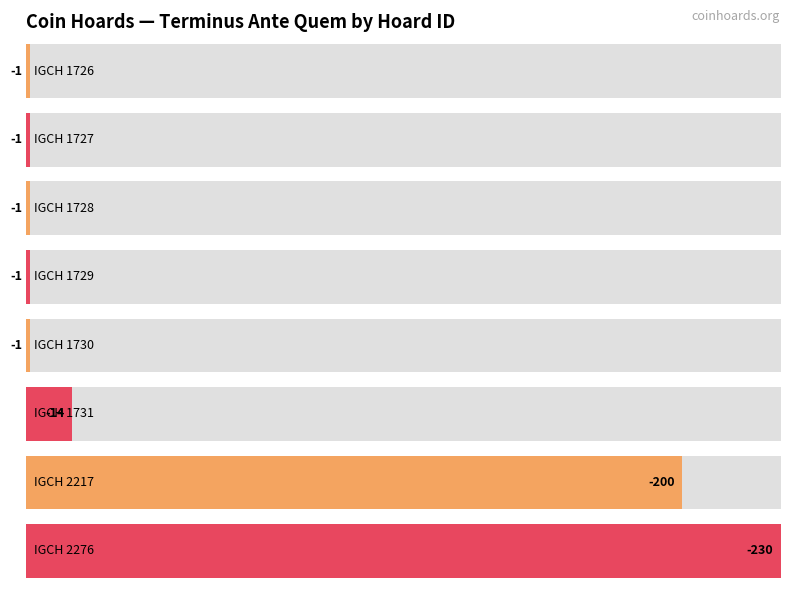

Does the chart contain any negative values?

Yes